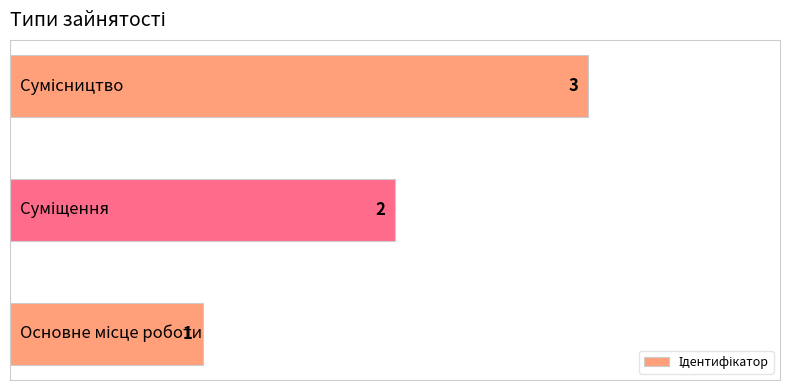

Count the values in the range 1 to 3.

3